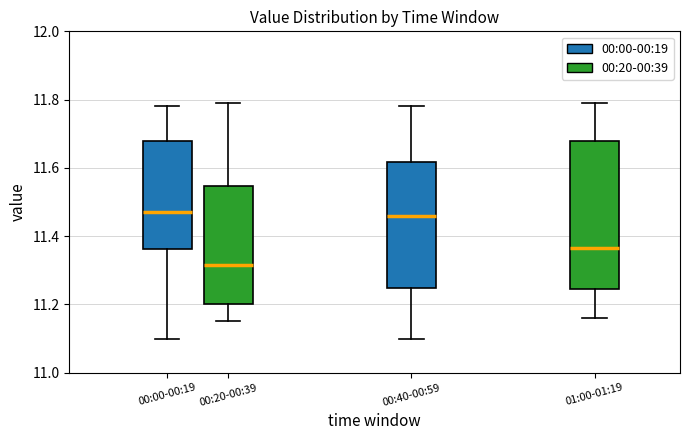

Which box has the lowest median line?

00:20-00:39